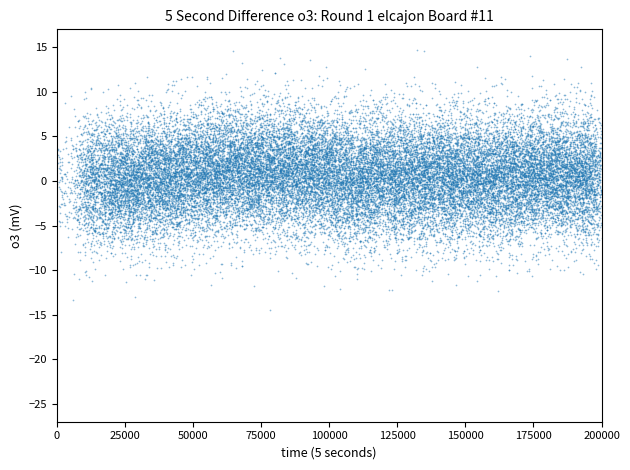

What is the range of X values (max minus min)?

39395.2